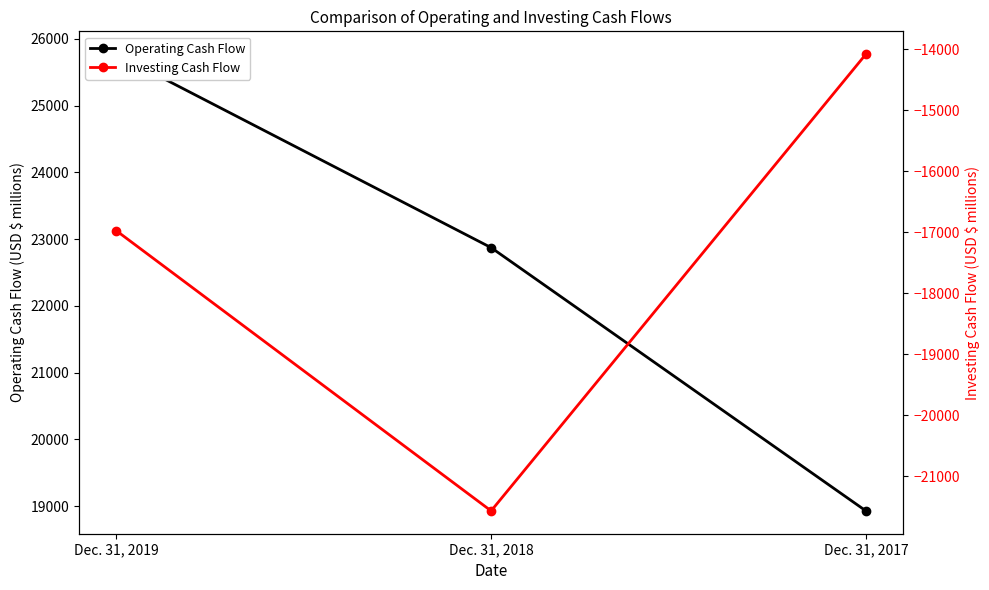

How many lines are shown in the chart?

2